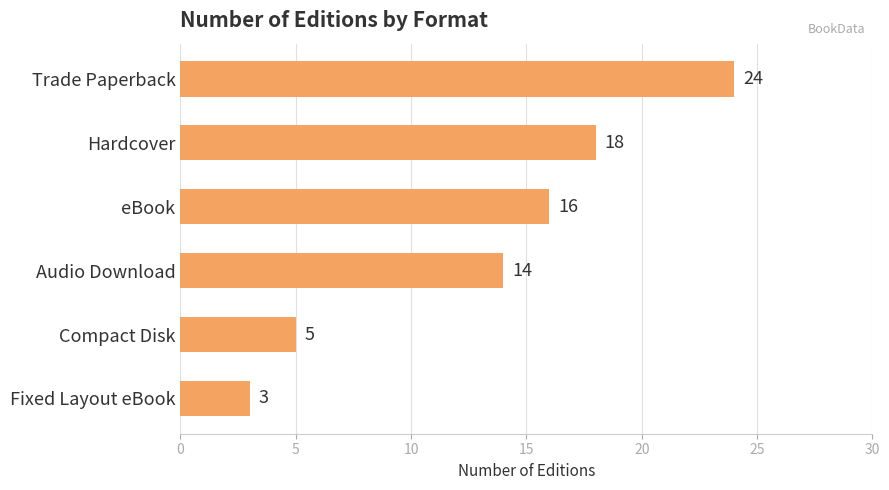

The chart shows a value of 24 at Trade Paperback. True or false?

True